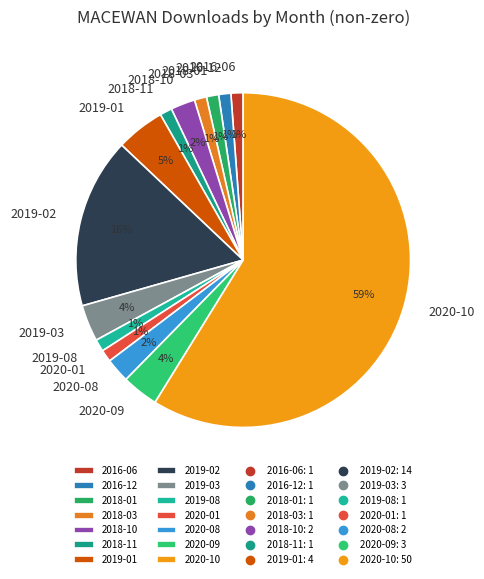

True or false: 2020-10 accounts for 59% of the total.

True